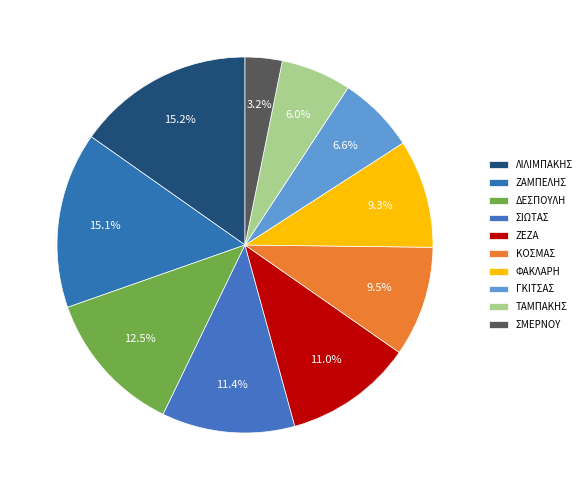

Does ΤΑΜΠΑΚΗΣ represent more than half of the total?

No